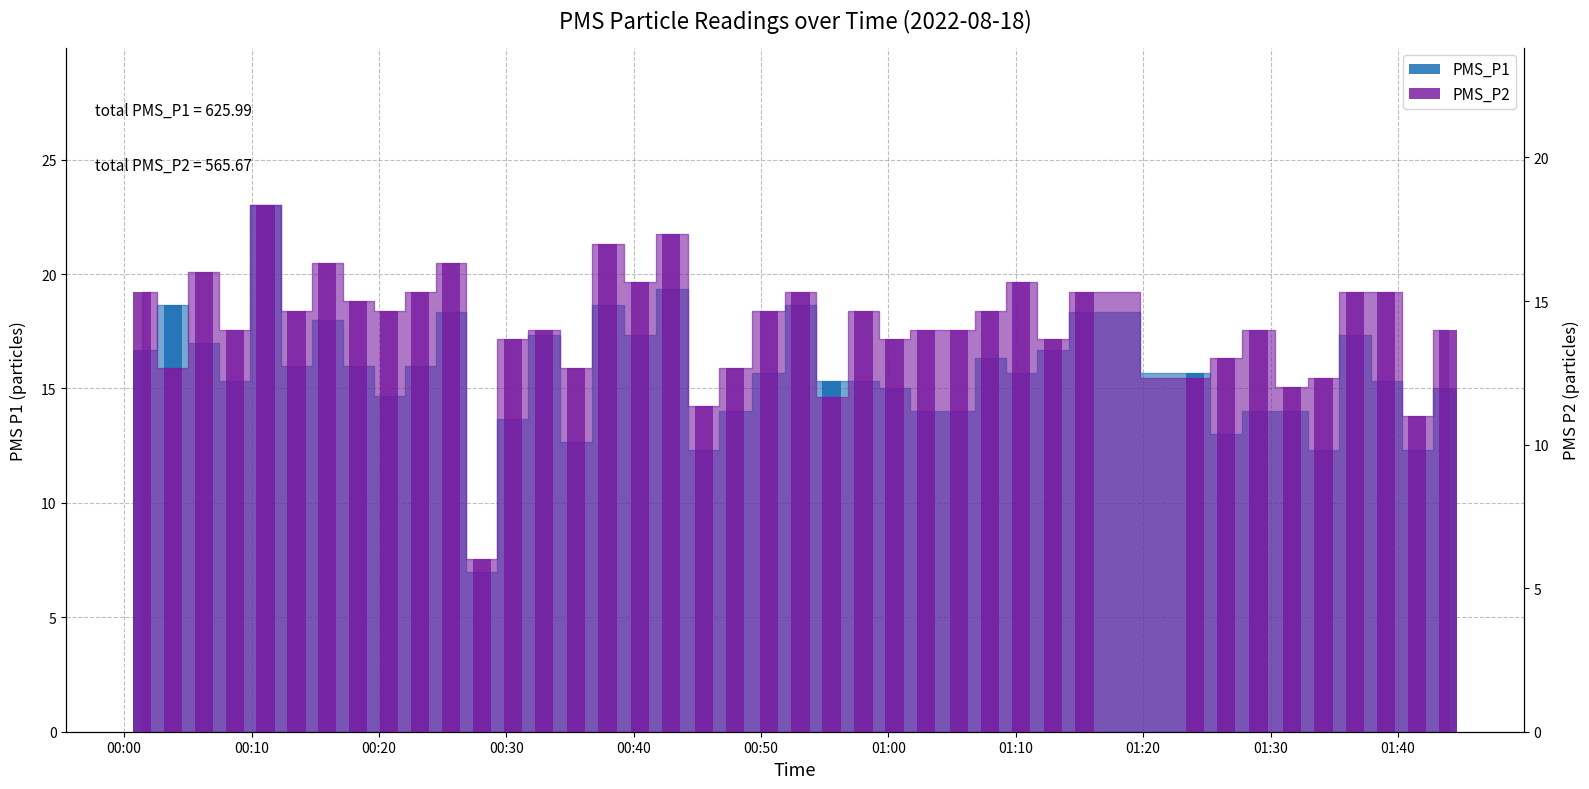

Rank the series by their average value, from highest to lowest.

PMS_P1, PMS_P2